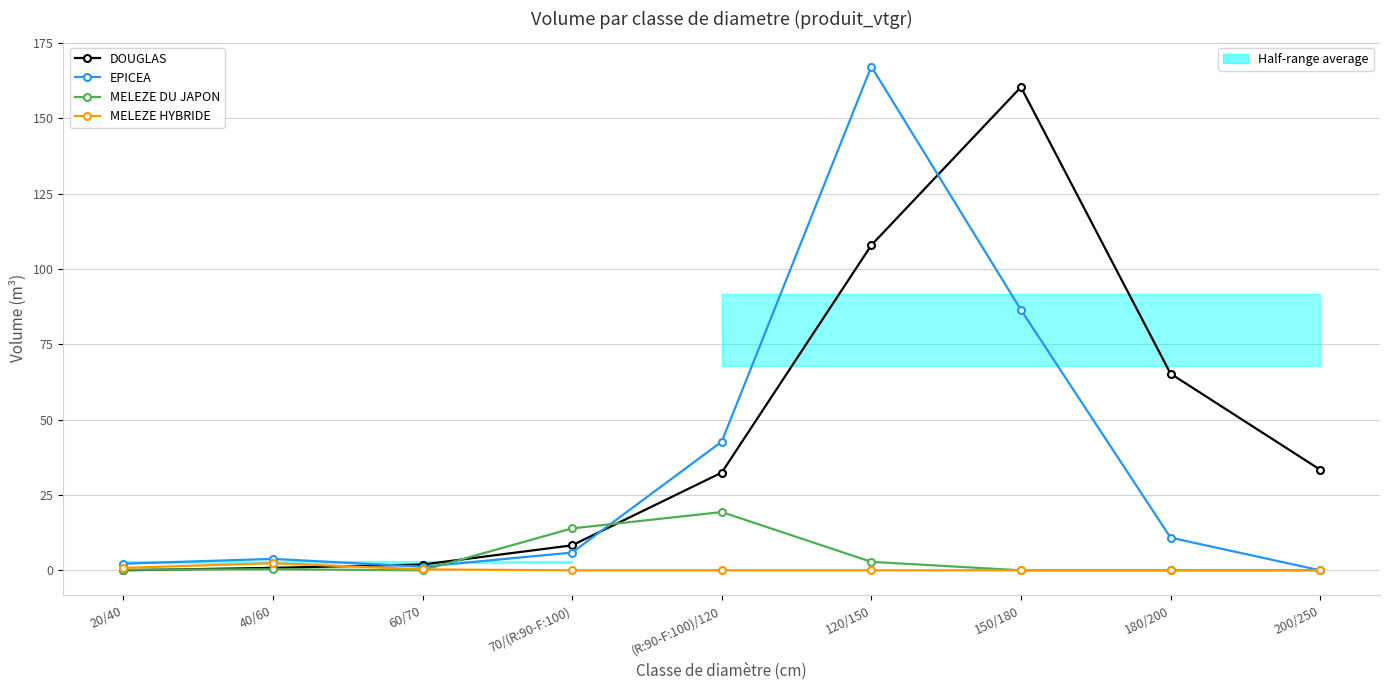

After their last crossing, which series has the higher values: MELEZE DU JAPON or MELEZE HYBRIDE?

MELEZE DU JAPON